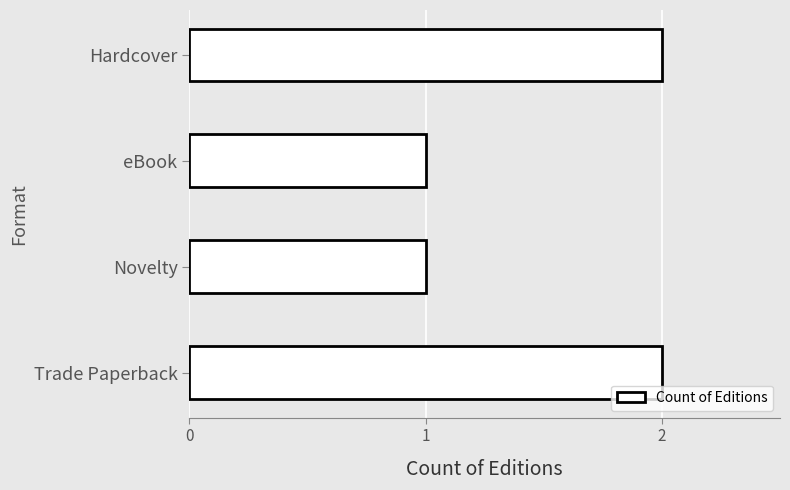

The chart shows a value of 2 at Hardcover. True or false?

True